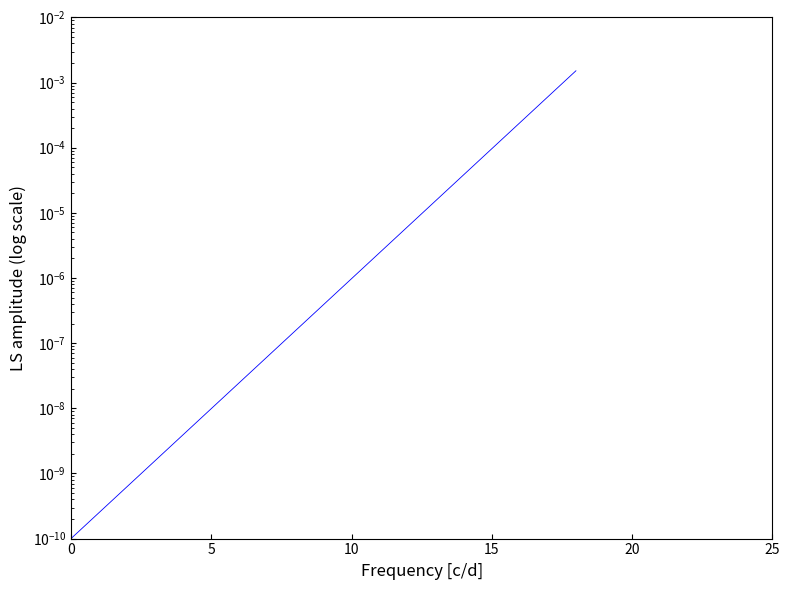

The value at 5 is 0.0. True or false?

False